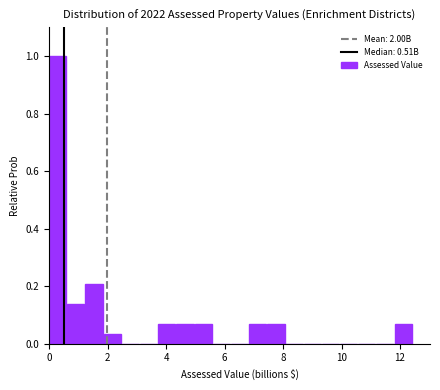

Around what value on the x-axis is the tallest bar? Give the approximate position of its centre, as read against the axis.

0.2